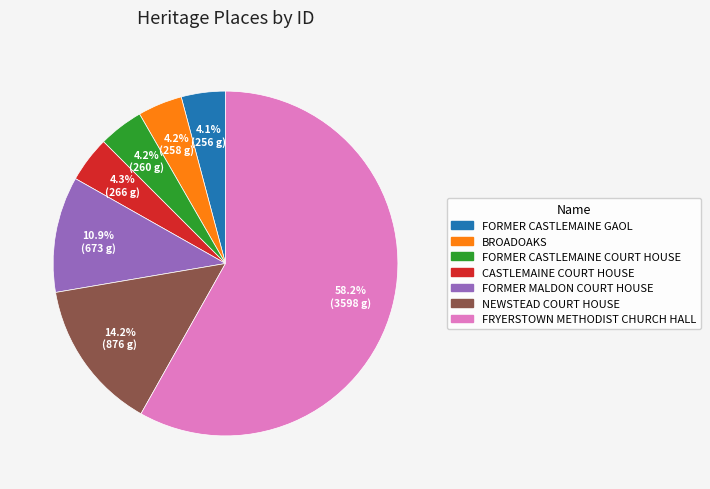

To the nearest percent, what portion does FORMER CASTLEMAINE GAOL represent?

4%